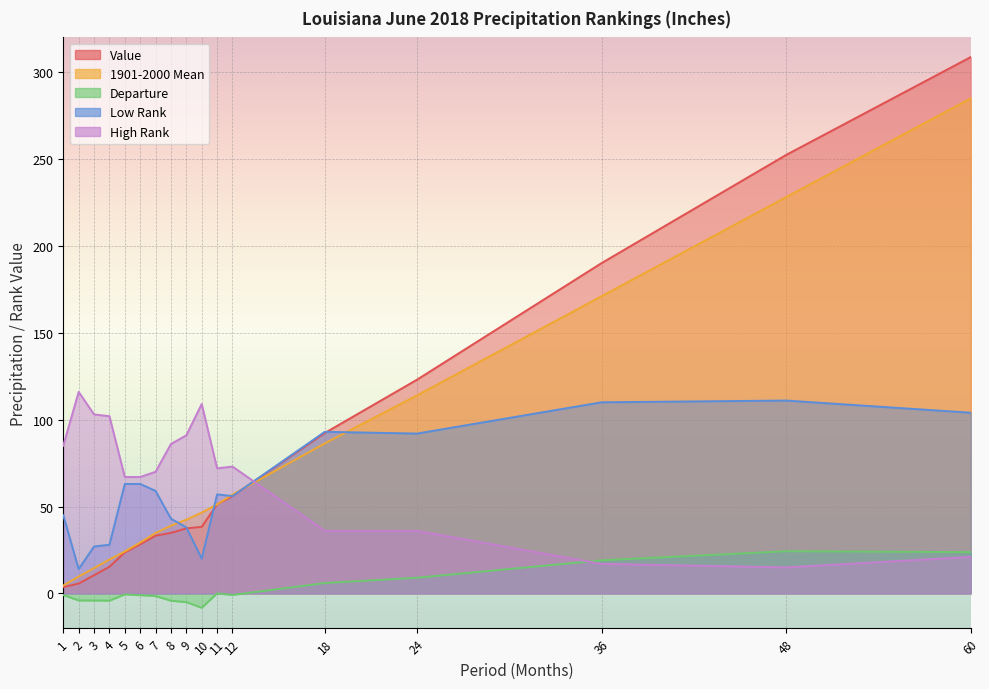

Between 10 and 12, which series saw the biggest shift?

Low Rank